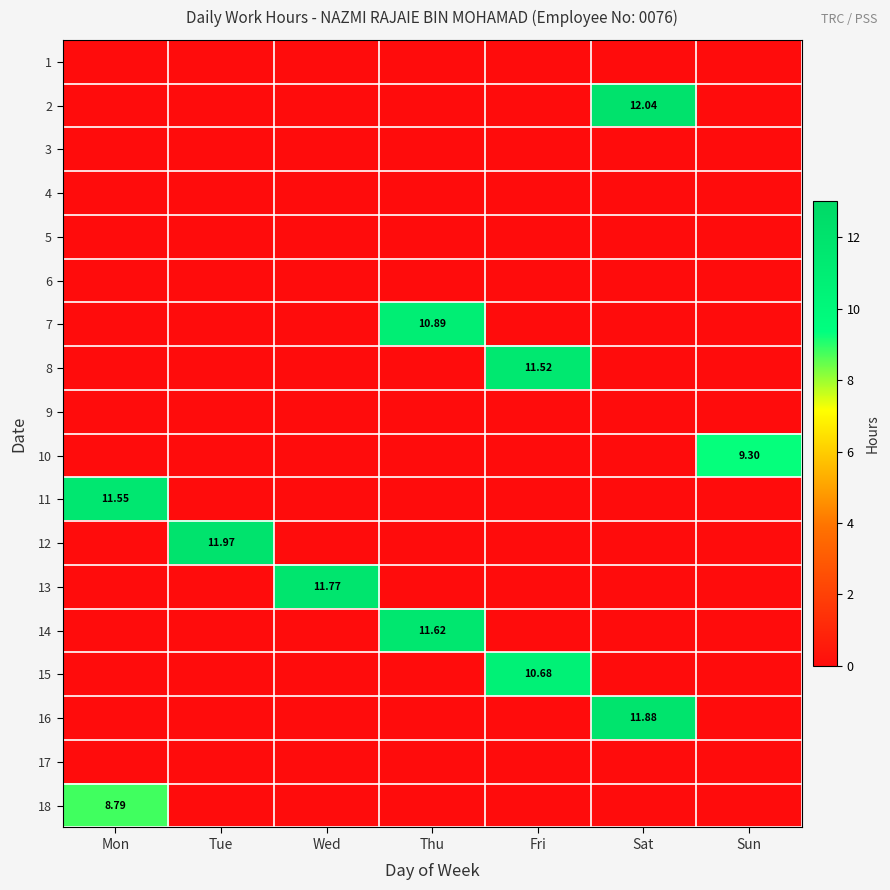

What is the spread (max minus min) of values at Mon?

11.6